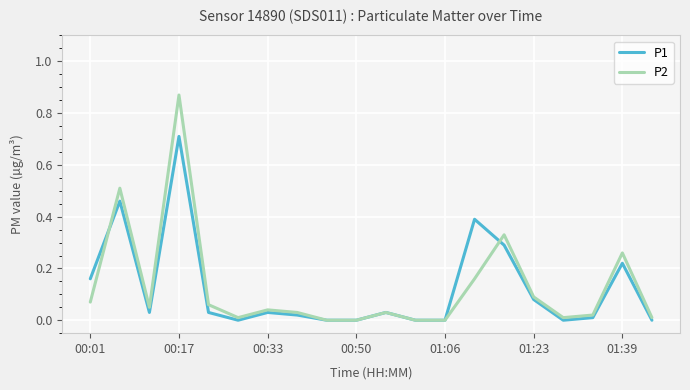

Which series has the widest spread of values?

P2